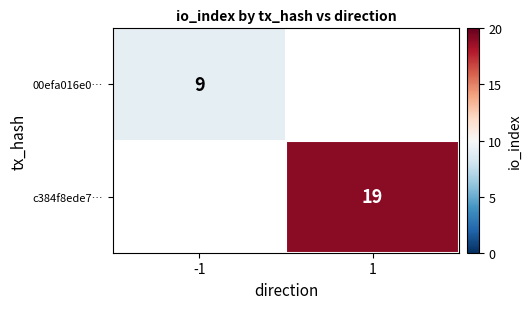

Is it true that 00efa016e0… equals 12 at -1?

False